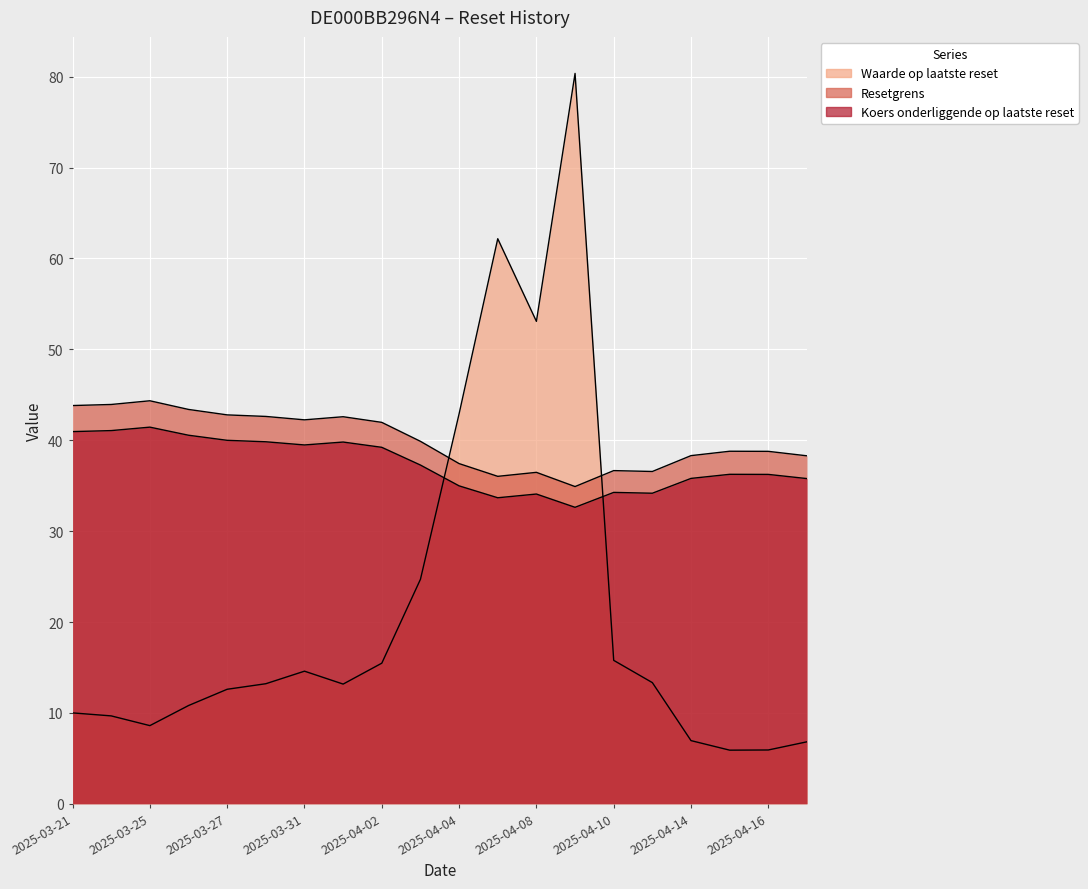

What is the lowest value of the Resetgrens series?

34.9